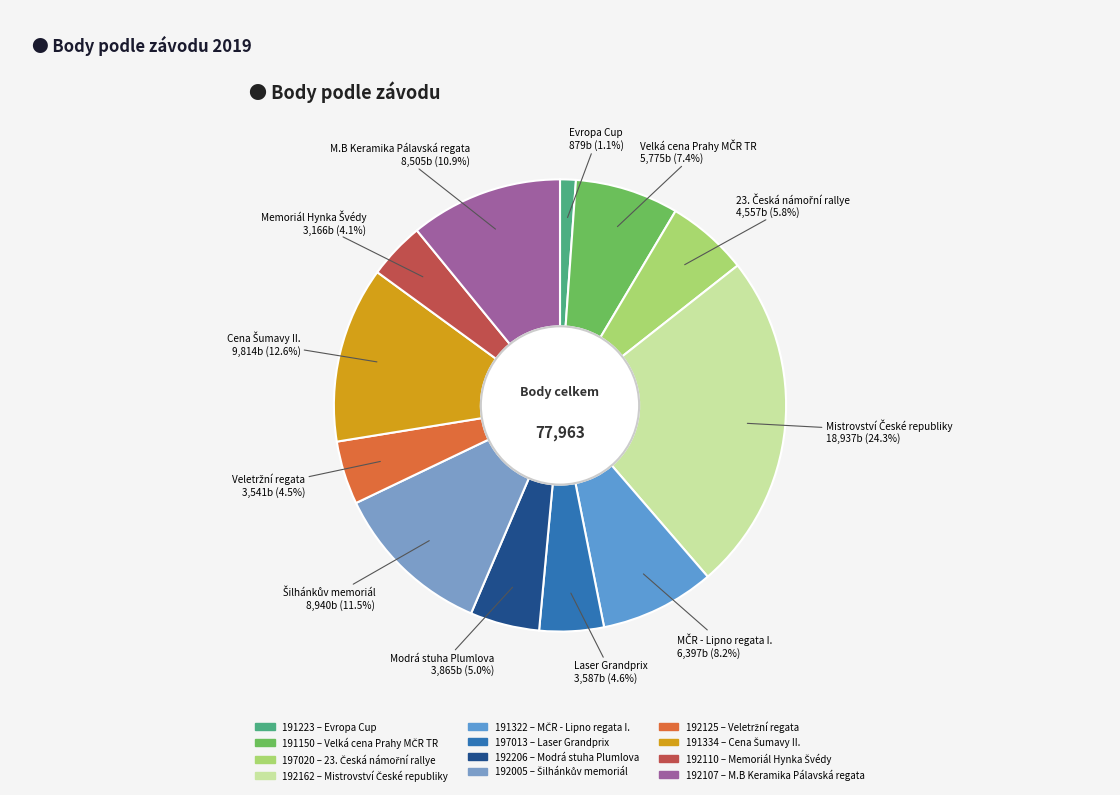

How many slices are in this pie chart?

12